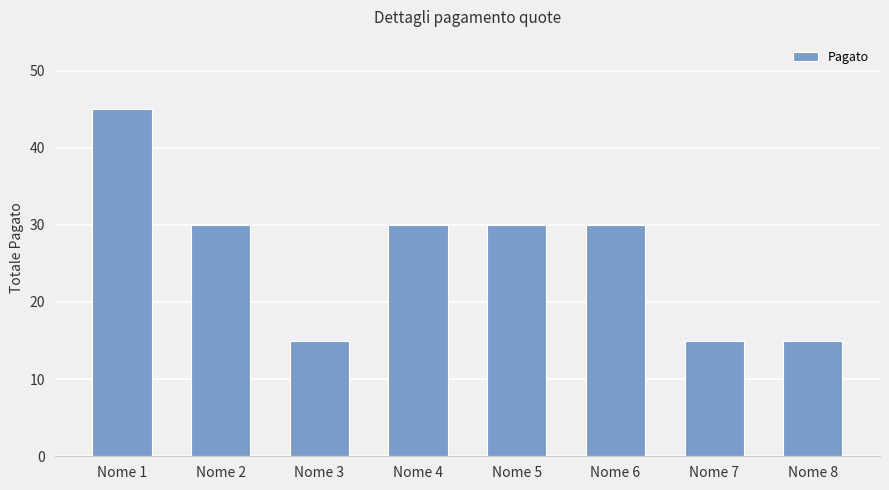

At which category does the chart reach its peak across all series?

Nome 1